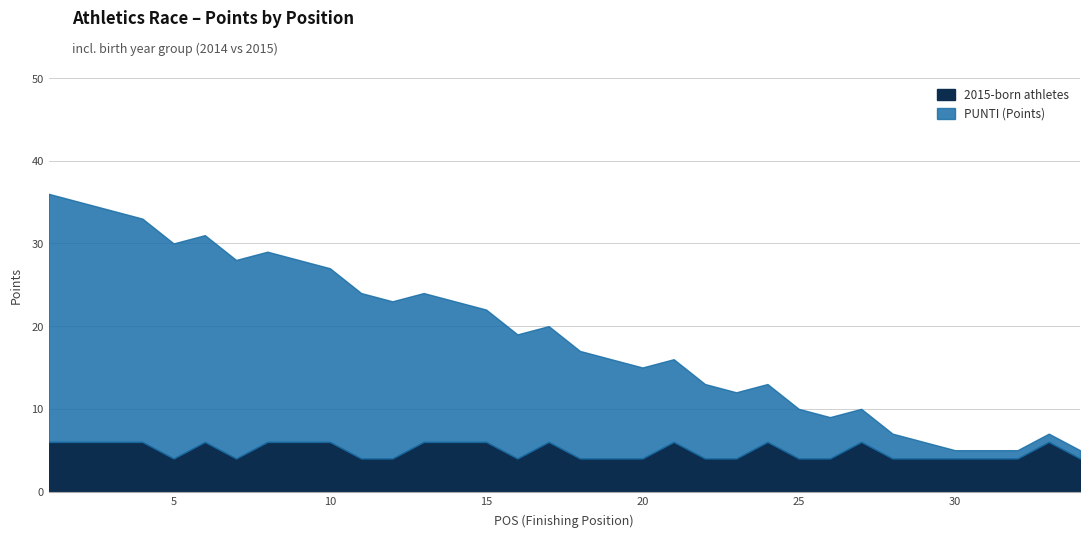

How many data points in PUNTI are above 14?

16